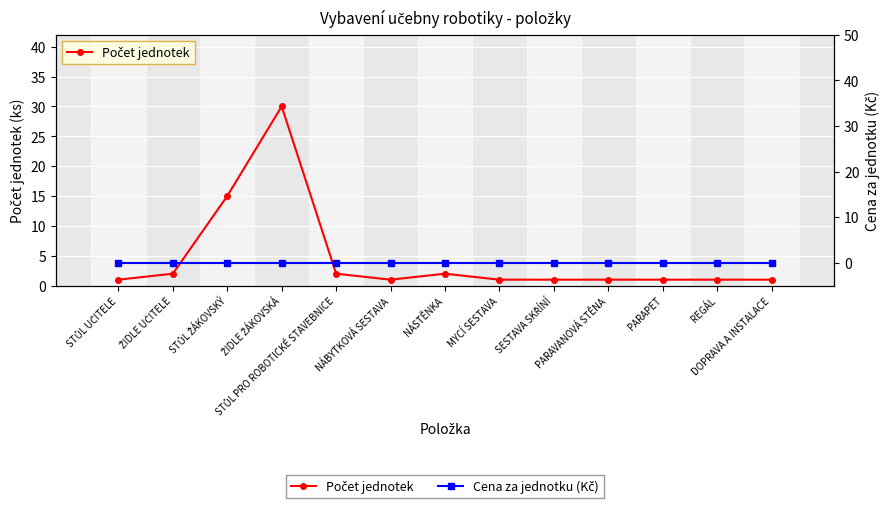

The Počet jednotek series shows 1 at STŮL UČITELE. True or false?

True